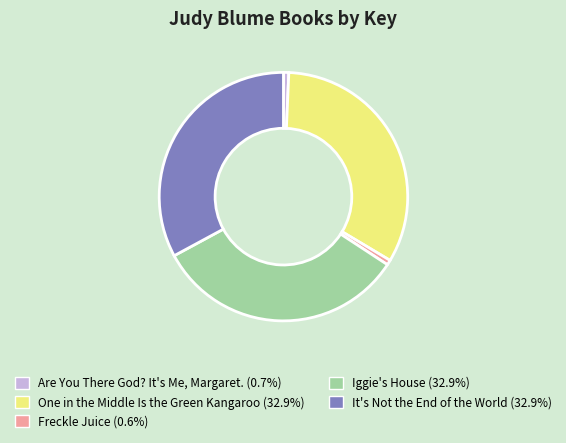

How many slices are in this pie chart?

5